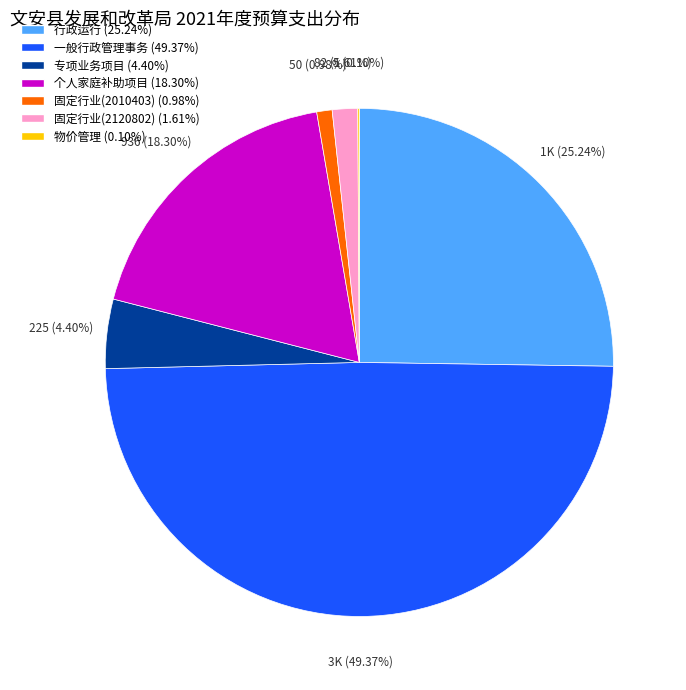

Is it true that 固定行业(2120802) is 13% of the pie?

False